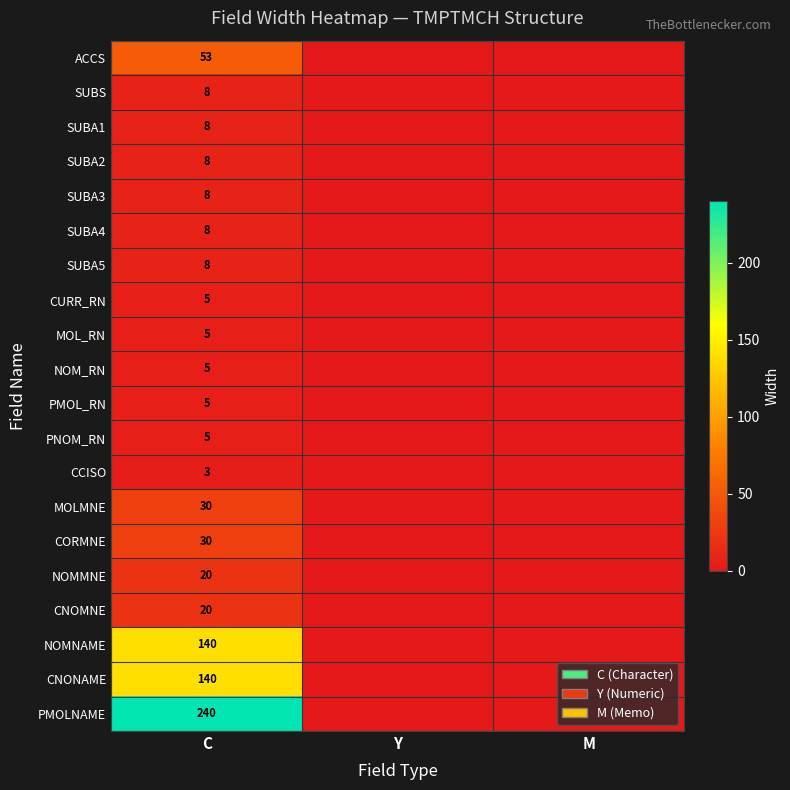

The value of NOM_RN at C is 5. True or false?

True